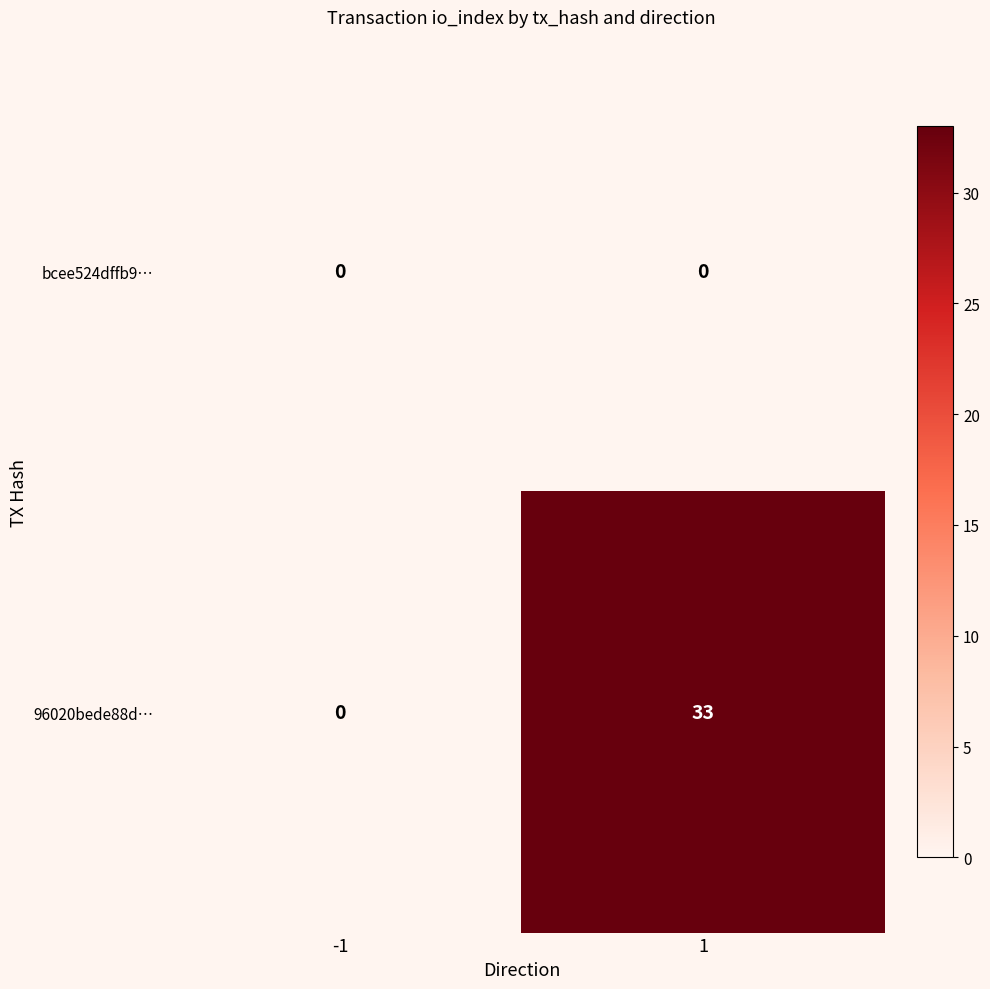

Reading left to right, transcribe all the data shown in this chart.

bcee524dffb9…: -1=0	1=0
96020bede88d…: -1=0	1=33